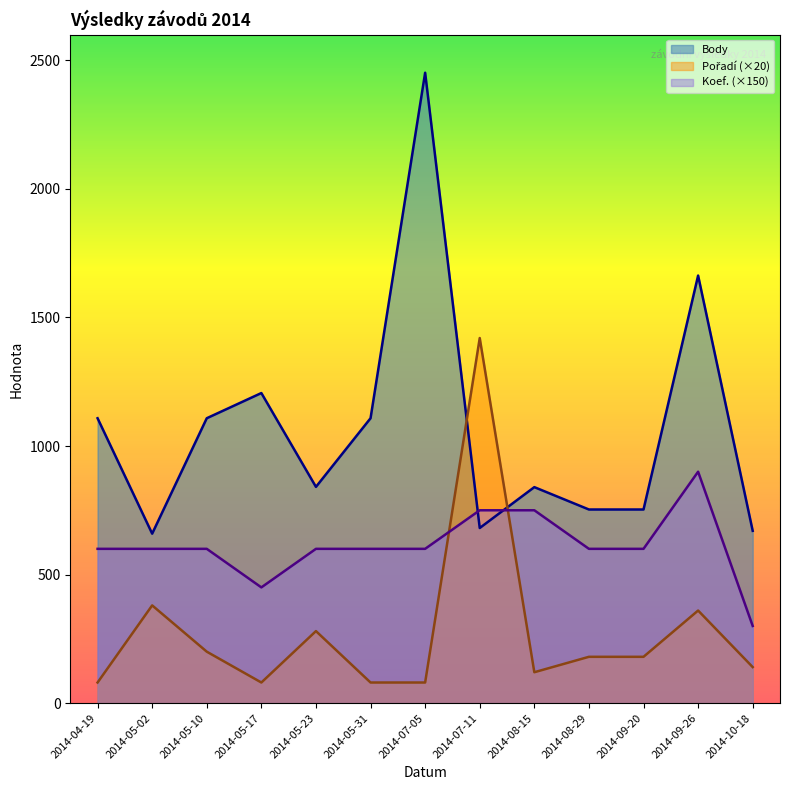

How many data points in Pořadí are above 180?

5